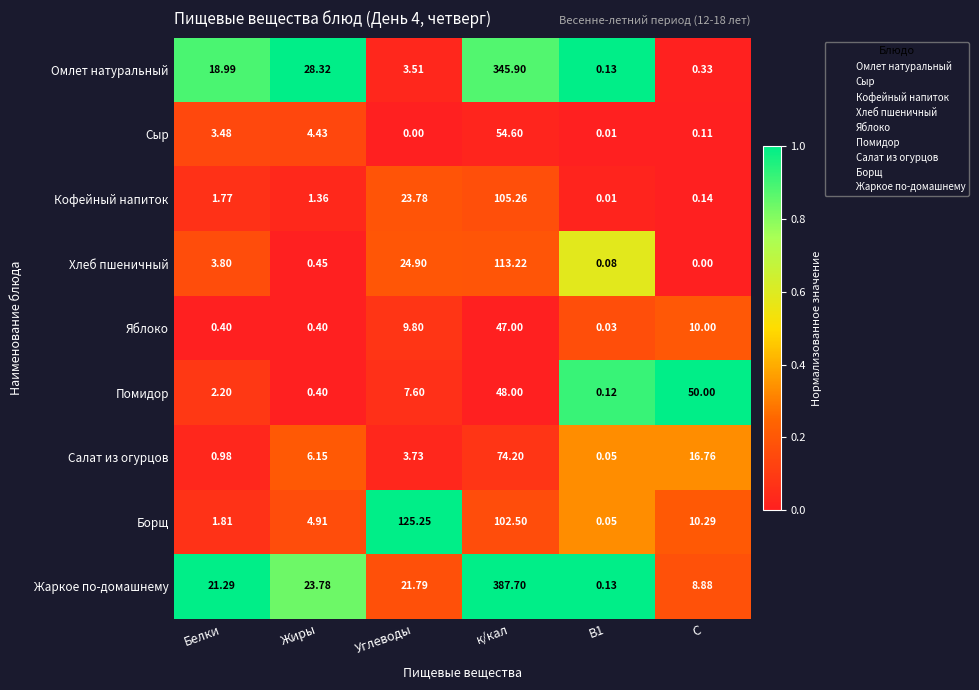

How many values in Сыр are above zero?

5